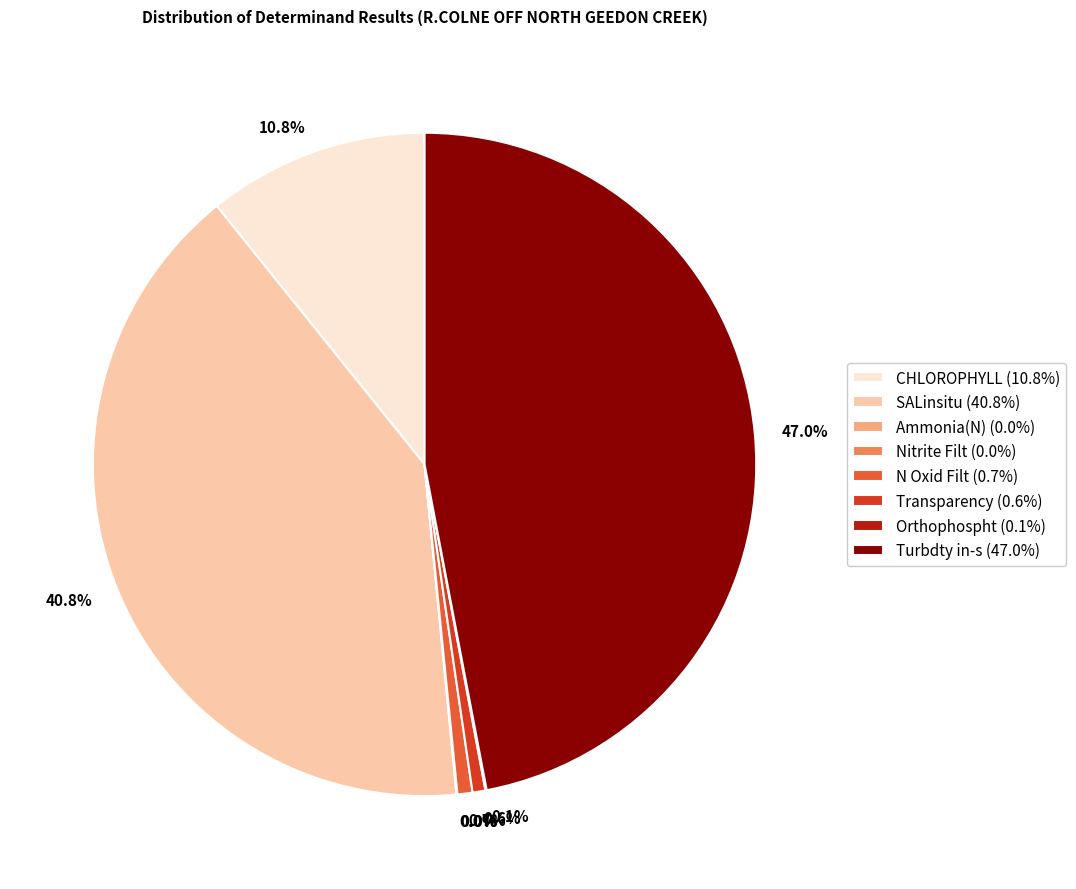

Does any single category account for the majority?

No